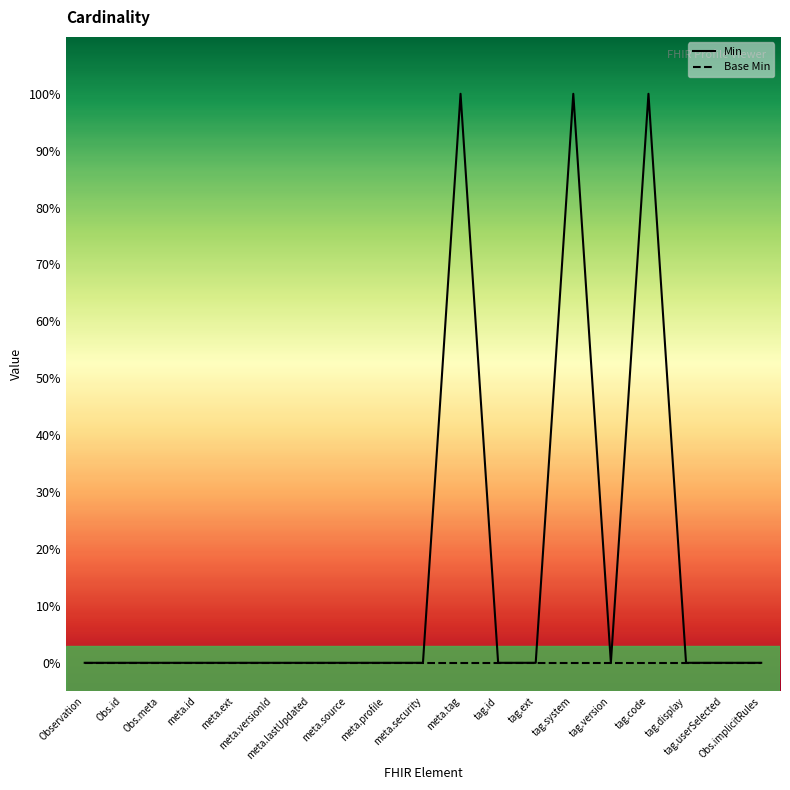

True or false: Base Min and Min intersect in this chart.

False